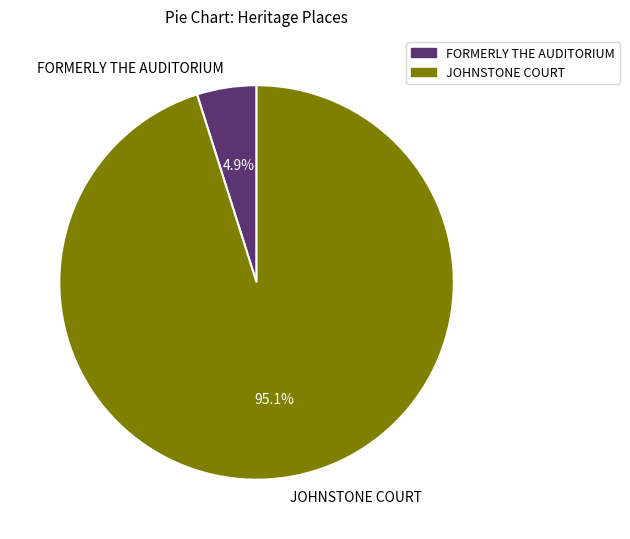

How many segments does this pie chart have?

2